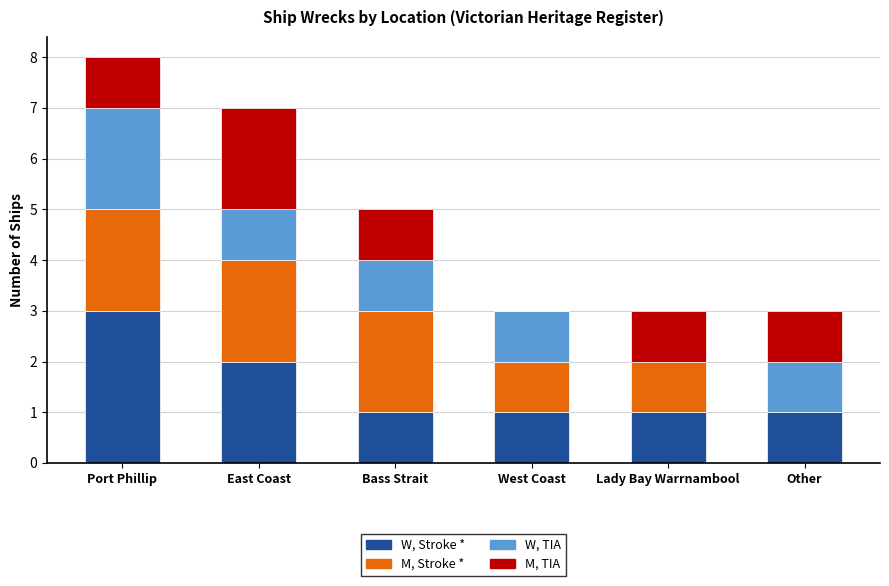

Reading left to right, transcribe the values for W, Stroke *.

Port Phillip=3	East Coast=2	Bass Strait=1	West Coast=1	Lady Bay Warrnambool=1	Other=1